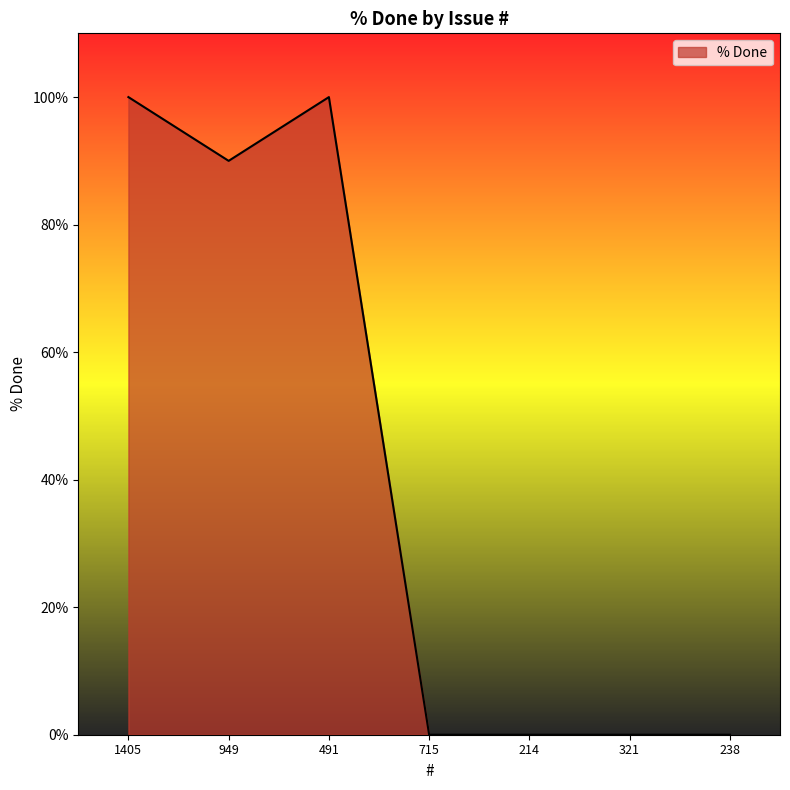

Reading right to left, extract all data points from this chart.

238=0	321=0	214=0	715=0	491=100	949=90	1405=100